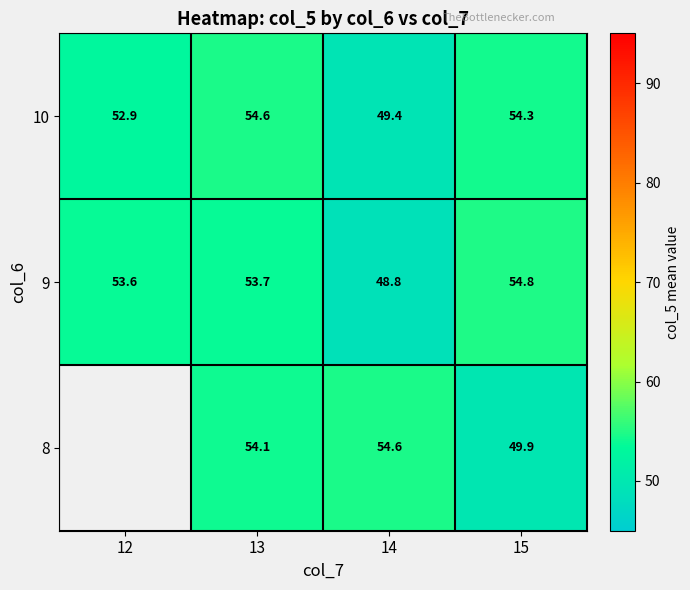

Is the value of 8 at 15 greater than the value of 10 at 12?

No